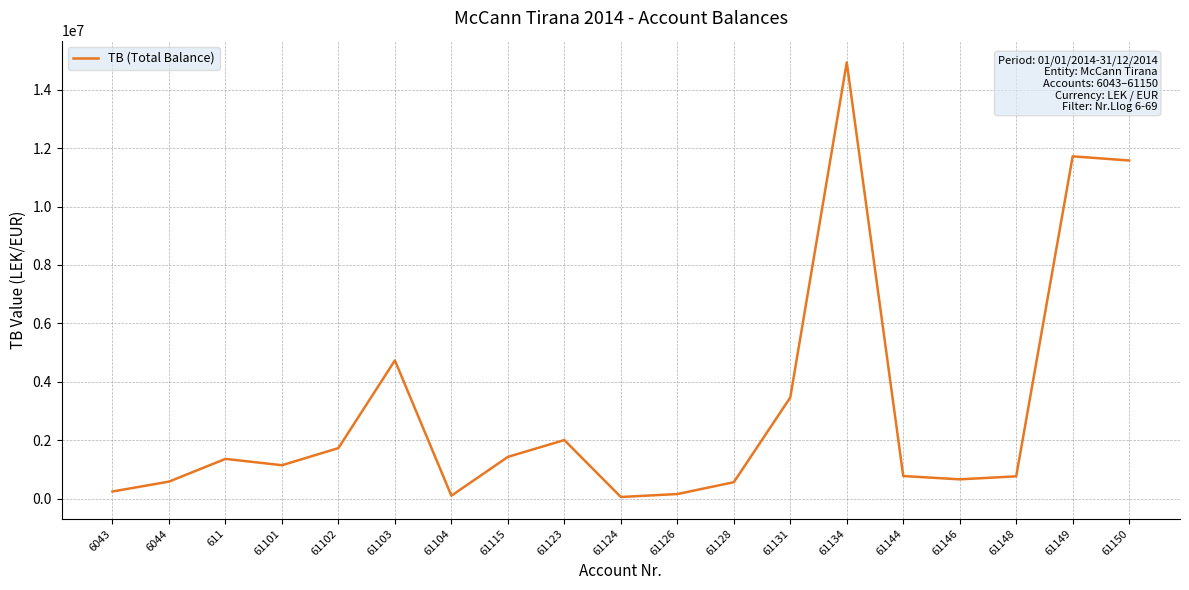

What is the ratio of the value at 61103 to the value at 61123?

2.4